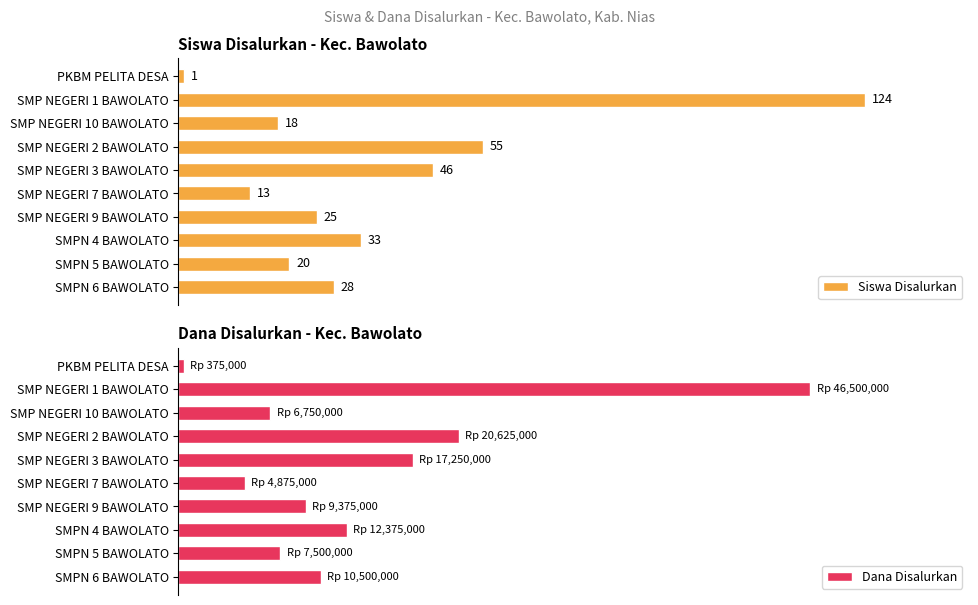

True or false: Dana Disalurkan has a value of 0.1 at SMP NEGERI 7 BAWOLATO.

False